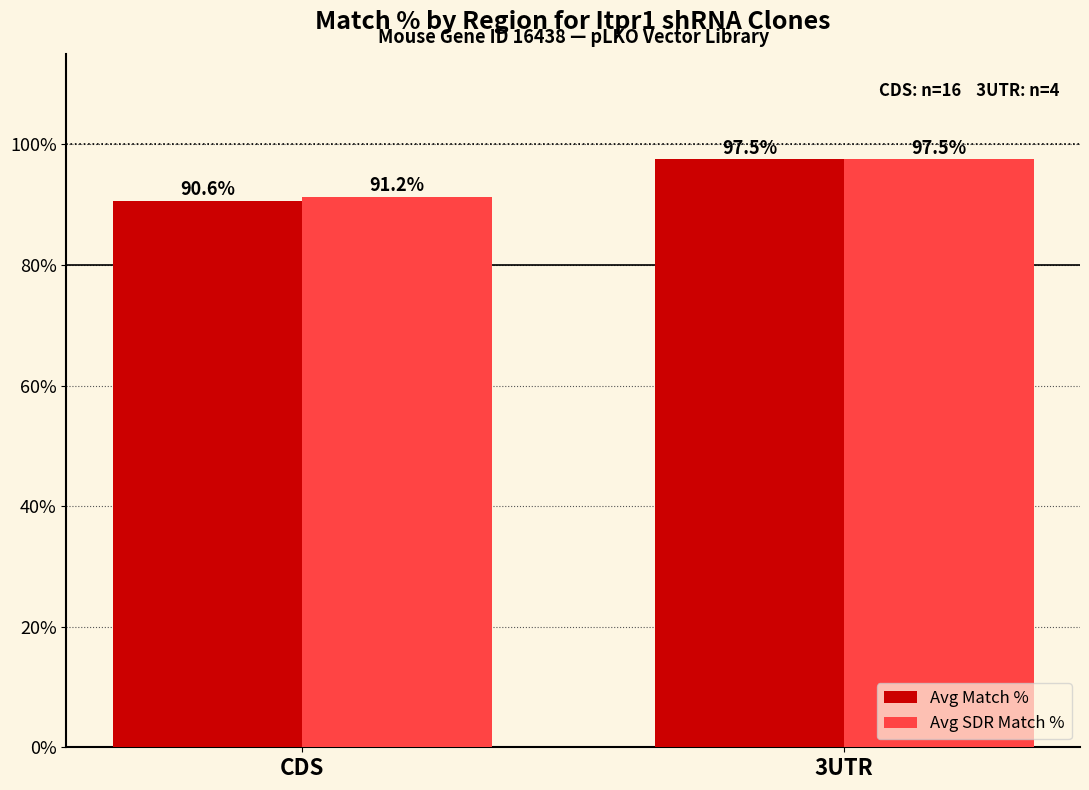

Which label corresponds to the smallest value in the chart?

CDS